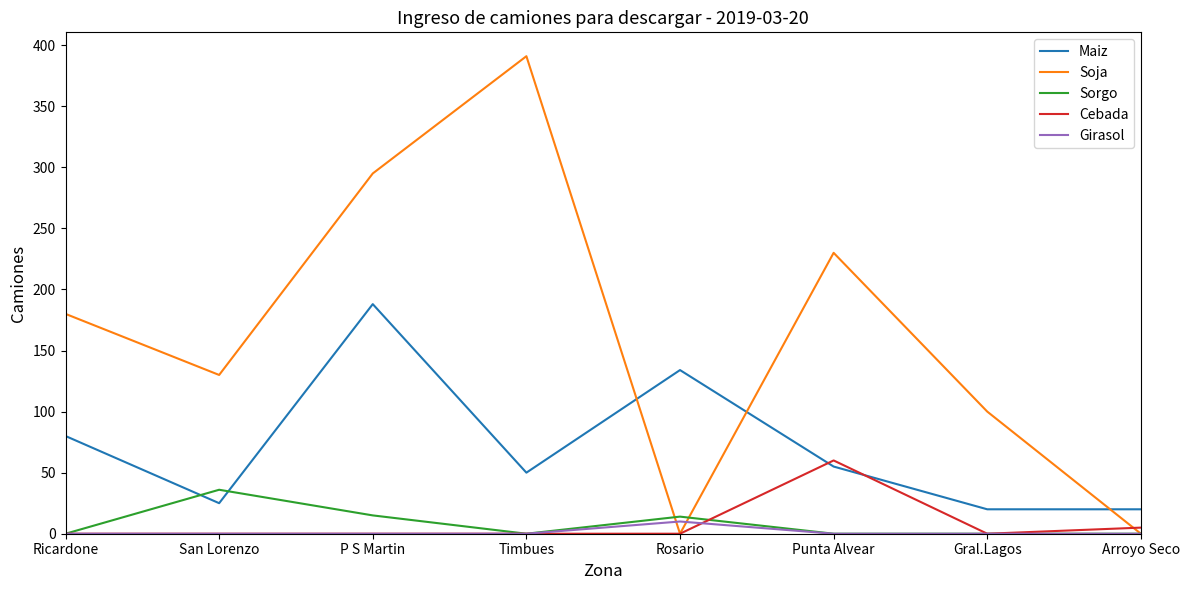

What is the average value of the Soja series?

166